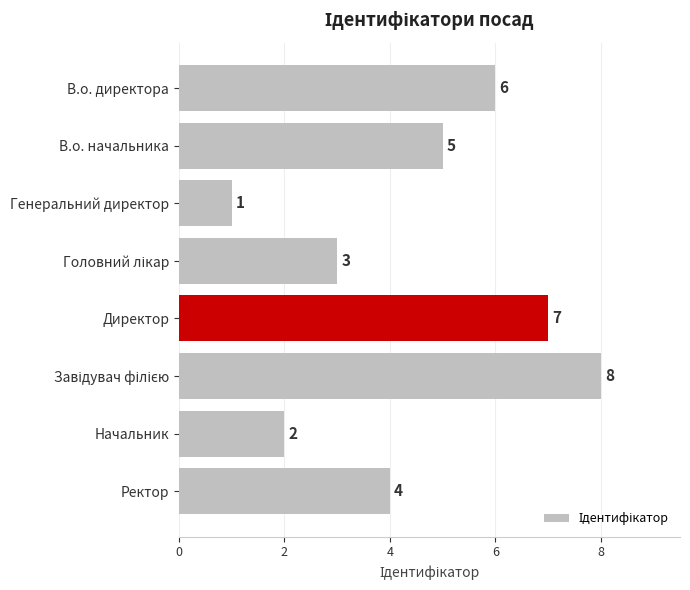

What is the difference between the maximum and minimum values?

7